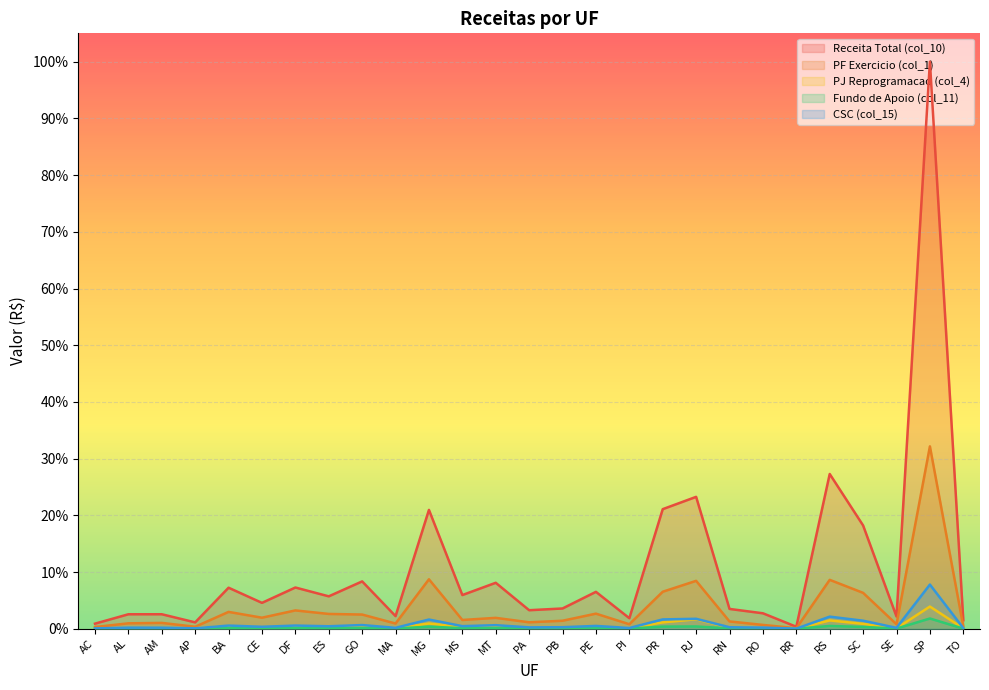

Reading left to right, extract all data points from this chart.

Receita Total (col_10): AC=0.0	AL=0.0	AM=0.0	AP=0.0	BA=0.1	CE=0.0	DF=0.1	ES=0.1	GO=0.1	MA=0.0	MG=0.2	MS=0.1	MT=0.1	PA=0.0	PB=0.0	PE=0.1	PI=0.0	PR=0.2	RJ=0.2	RN=0.0	RO=0.0	RR=0.0	RS=0.3	SC=0.2	SE=0.0	SP=1.0	TO=0.0
PF Exercicio (col_1): AC=0.0	AL=0.0	AM=0.0	AP=0.0	BA=0.0	CE=0.0	DF=0.0	ES=0.0	GO=0.0	MA=0.0	MG=0.1	MS=0.0	MT=0.0	PA=0.0	PB=0.0	PE=0.0	PI=0.0	PR=0.1	RJ=0.1	RN=0.0	RO=0.0	RR=0.0	RS=0.1	SC=0.1	SE=0.0	SP=0.3	TO=0.0
PJ Reprogramacao (col_4): AC=0.0	AL=0.0	AM=0.0	AP=0.0	BA=0.0	CE=0.0	DF=0.0	ES=0.0	GO=0.0	MA=0.0	MG=0.0	MS=0.0	MT=0.0	PA=0.0	PB=0.0	PE=0.0	PI=0.0	PR=0.0	RJ=0.0	RN=0.0	RO=0.0	RR=0.0	RS=0.0	SC=0.0	SE=0.0	SP=0.0	TO=0.0
Fundo de Apoio (col_11): AC=0.0	AL=0.0	AM=0.0	AP=0.0	BA=0.0	CE=0.0	DF=0.0	ES=0.0	GO=0.0	MA=0.0	MG=0.0	MS=0.0	MT=0.0	PA=0.0	PB=0.0	PE=0.0	PI=0.0	PR=0.0	RJ=0.0	RN=0.0	RO=0.0	RR=0.0	RS=0.0	SC=0.0	SE=0.0	SP=0.0	TO=0.0
CSC (col_15): AC=0.0	AL=0.0	AM=0.0	AP=0.0	BA=0.0	CE=0.0	DF=0.0	ES=0.0	GO=0.0	MA=0.0	MG=0.0	MS=0.0	MT=0.0	PA=0.0	PB=0.0	PE=0.0	PI=0.0	PR=0.0	RJ=0.0	RN=0.0	RO=0.0	RR=0.0	RS=0.0	SC=0.0	SE=0.0	SP=0.1	TO=0.0